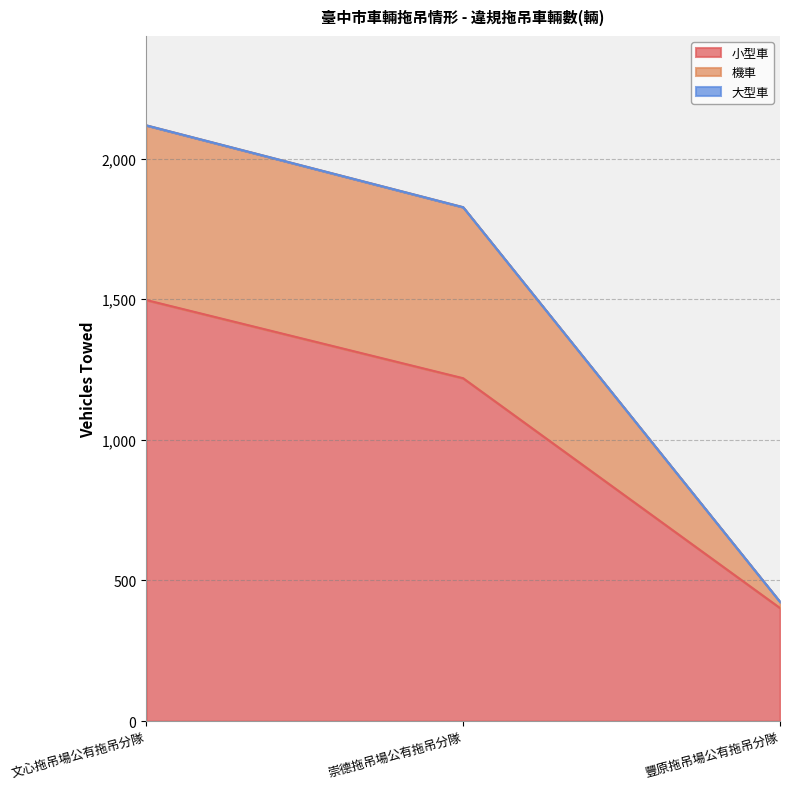

How many lines are shown in the chart?

3